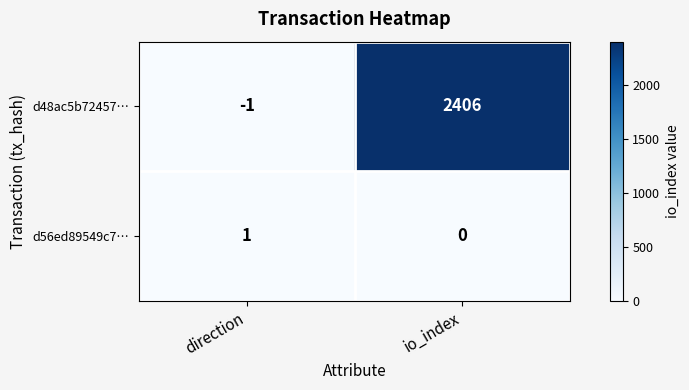

What is the spread (max minus min) of values at direction?

2